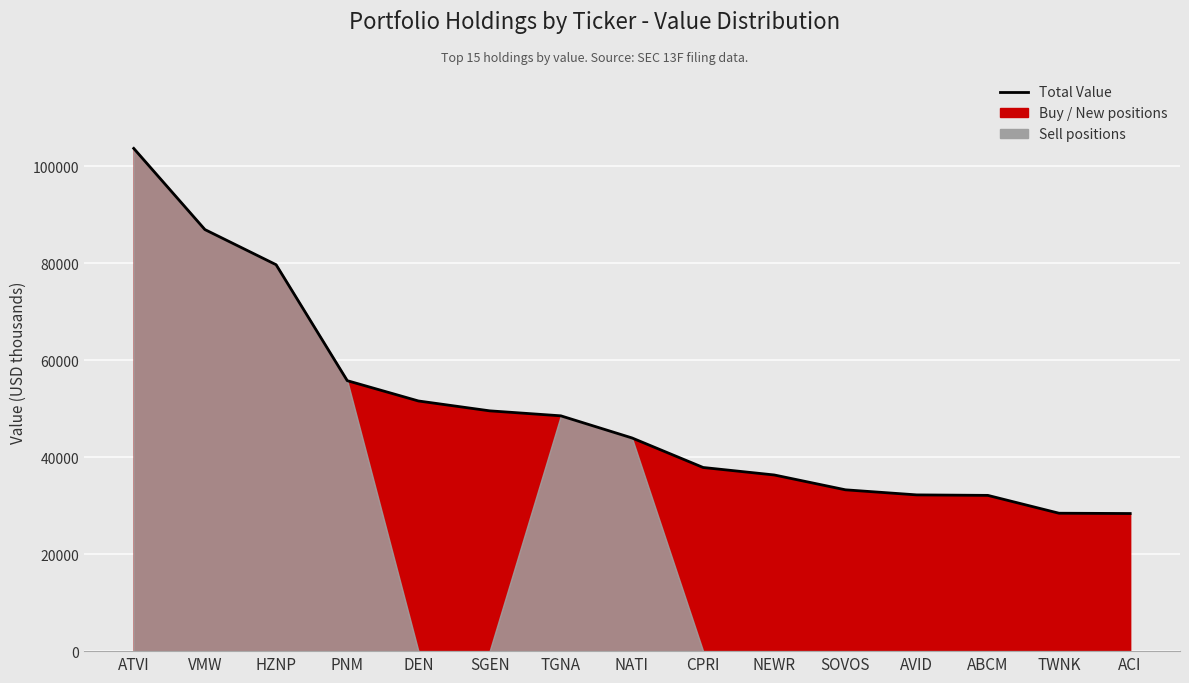

What is the value of the 13th point from the left?

32119